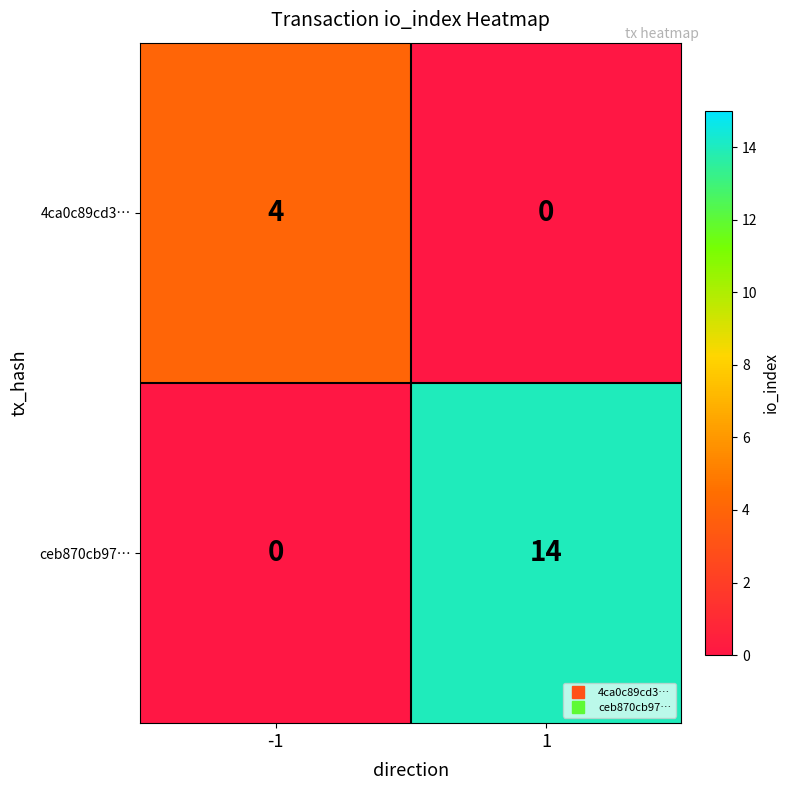

What value does the 4ca0c89cd3… series have at -1?

4